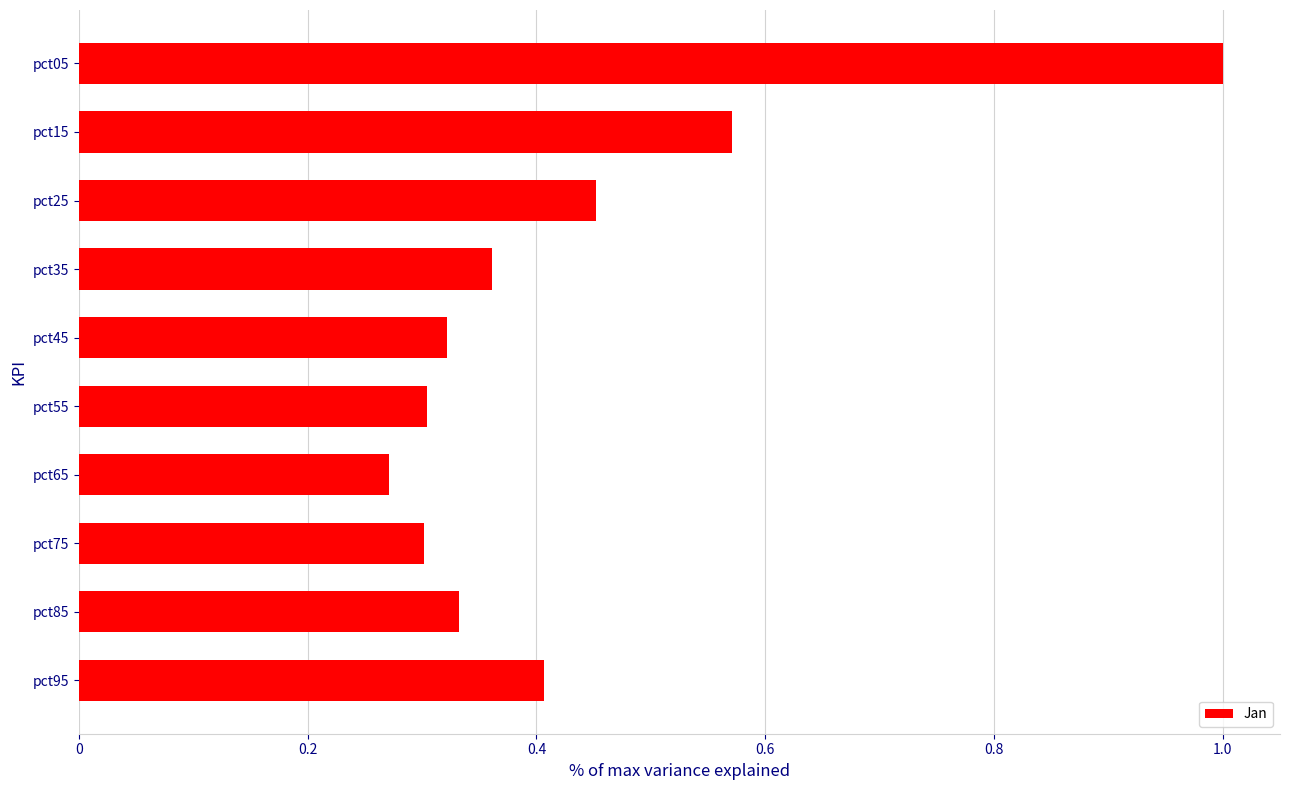

Where is the data nearest to the value 0?

pct65